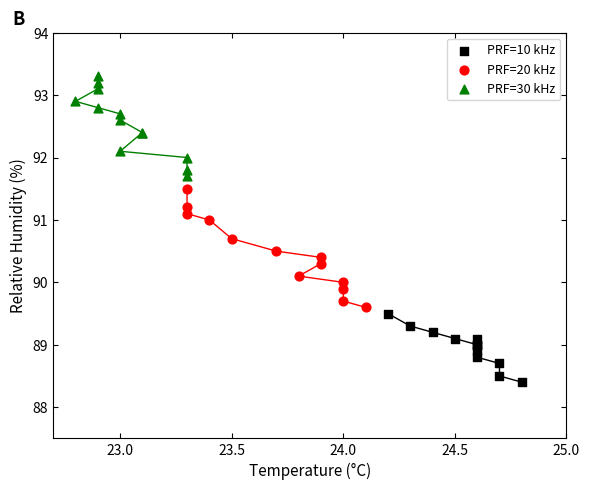

Which series reaches the maximum Y coordinate?

PRF=30 kHz